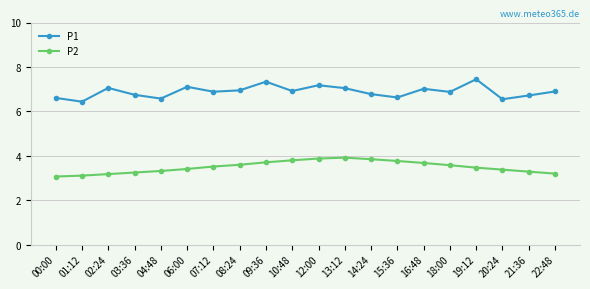

How many data points does each series have?

20